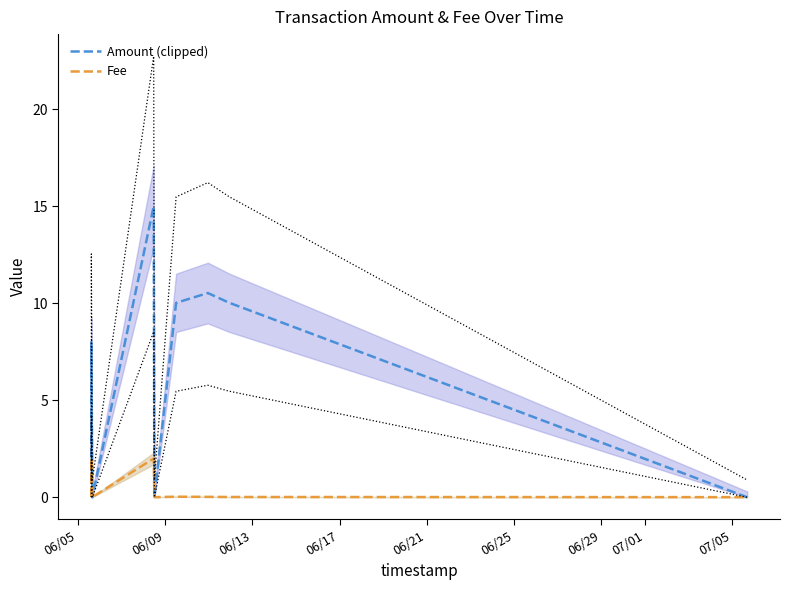

Reading left to right, extract all data points from this chart.

Amount (clipped): 0.0	8.0	0.0	15.0	0.0	10.0	10.5	10.0	0.0
Fee: 0.0	2.0	0.0	2.0	0.0	0.0	0.0	0.0	0.0